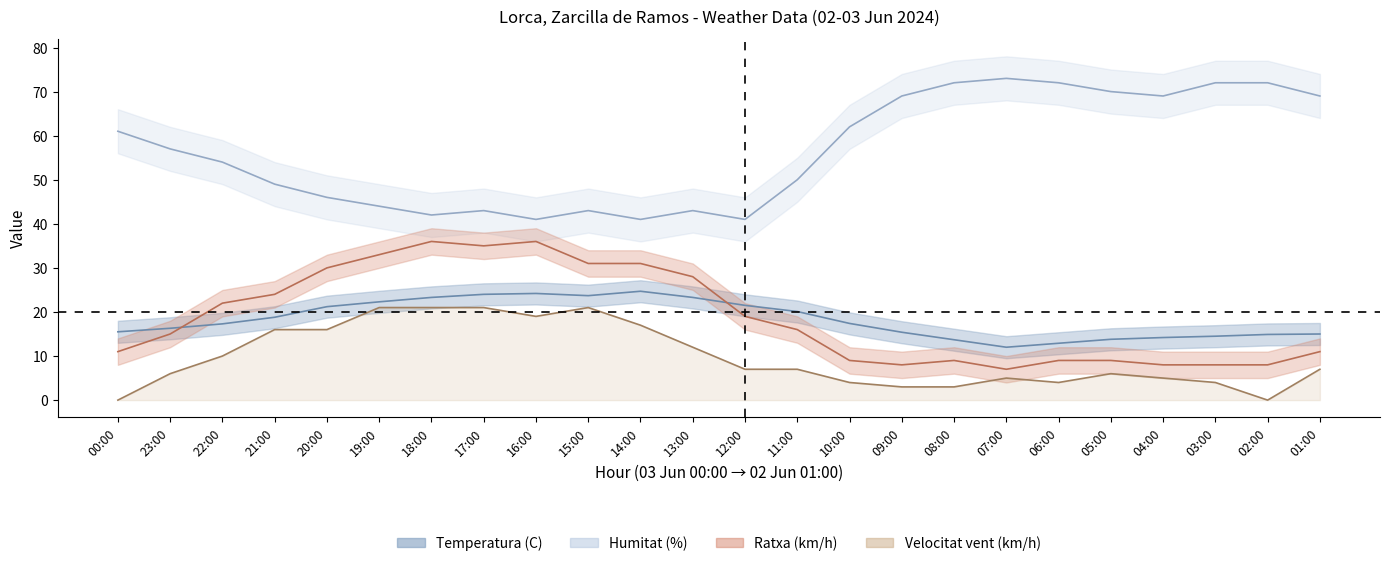

Does the chart have visible grid lines?

No